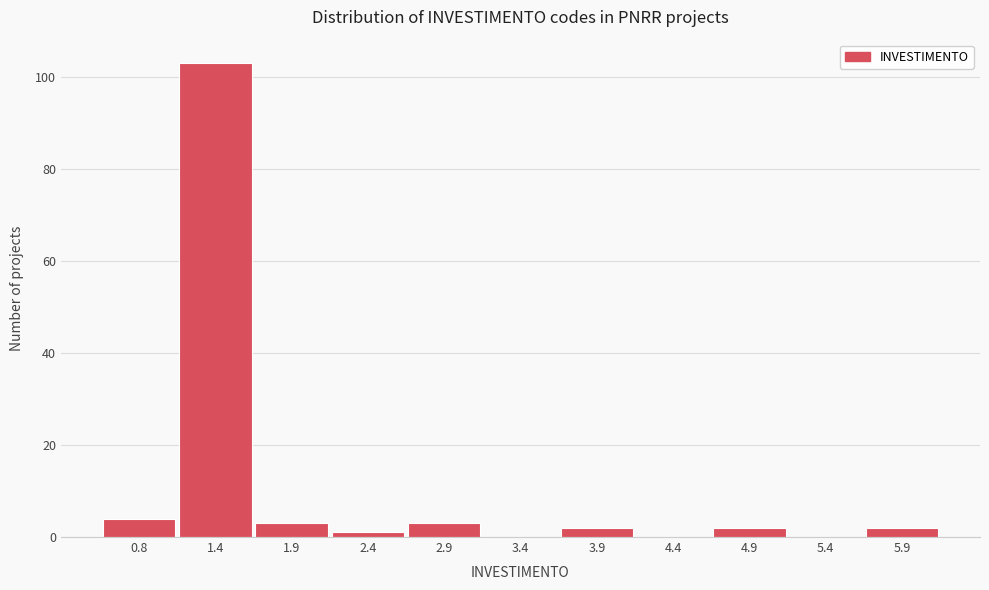

Reading left to right, what are all the values shown in this chart?

0.8=4	1.4=103	1.9=3	2.4=1	2.9=3	3.4=0	3.9=2	4.4=0	4.9=2	5.4=0	5.9=2